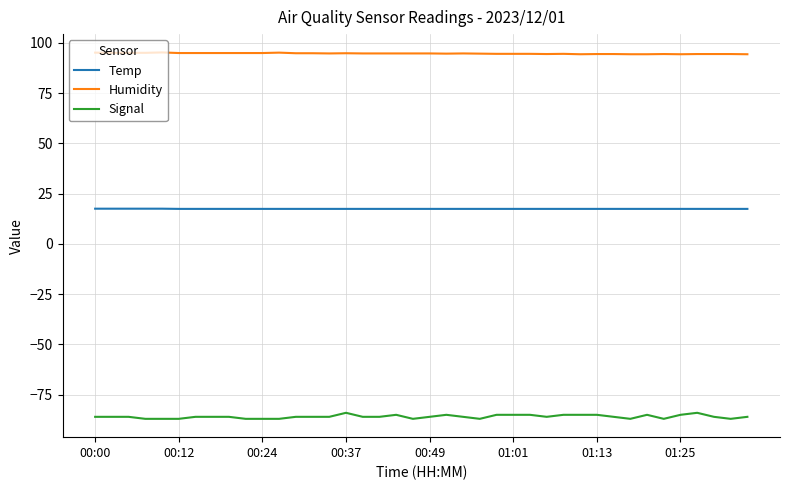

Which series has the largest total across all categories?

Humidity